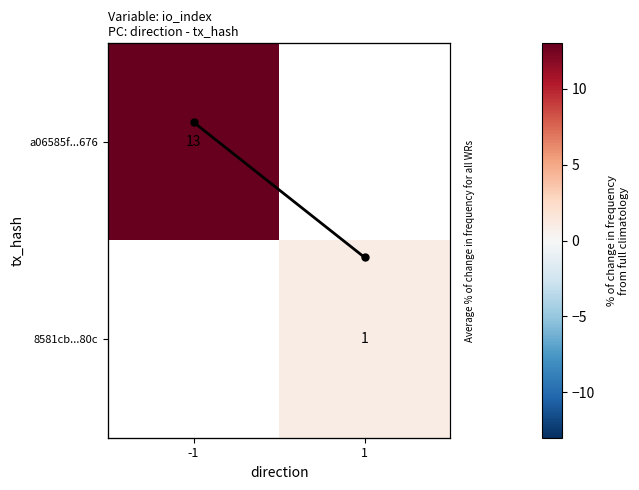

Which label corresponds to the largest value in the chart?

-1